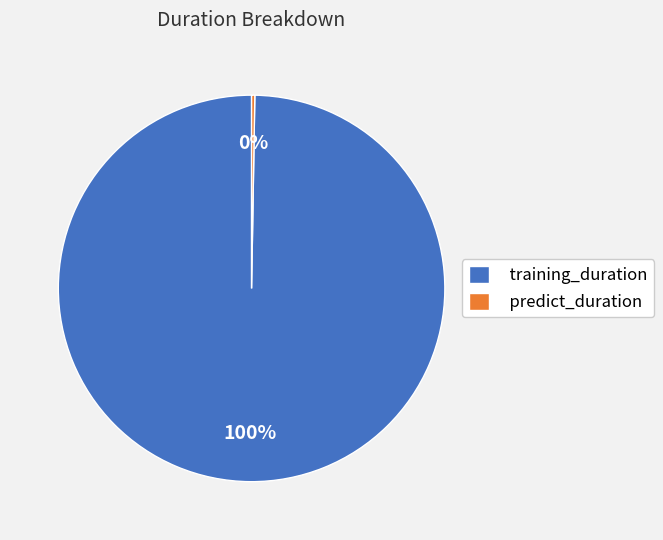

To the nearest percent, what is the average slice percentage?

50%